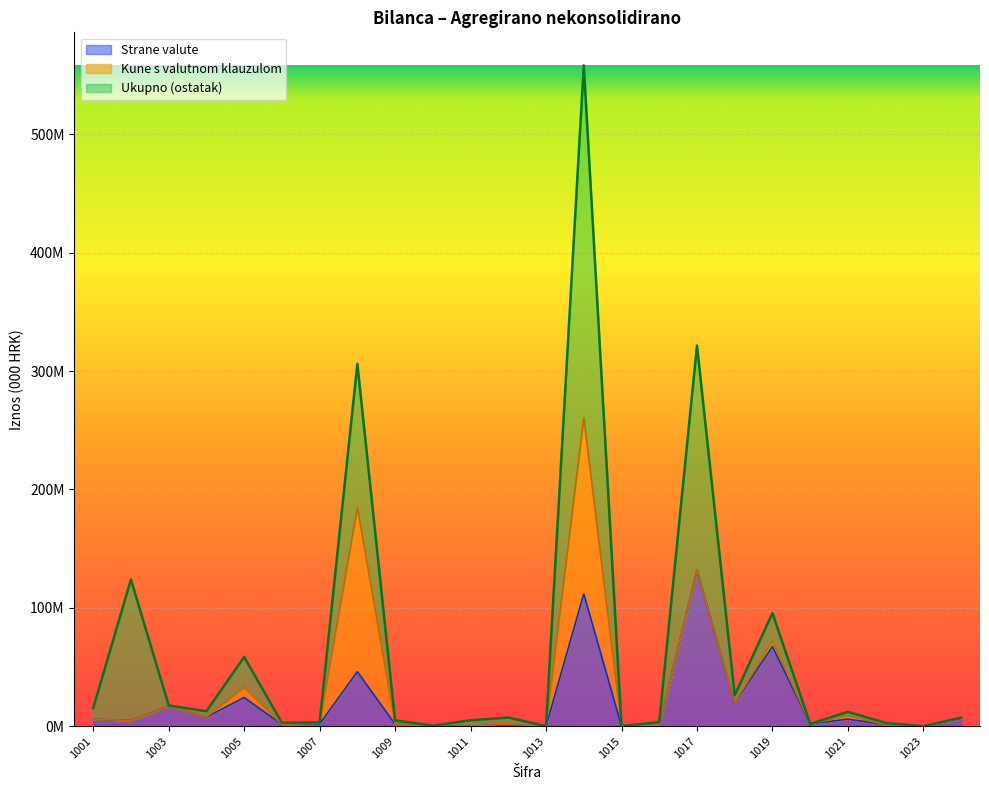

True or false: Strane valute and Ukupno cross at least once.

False